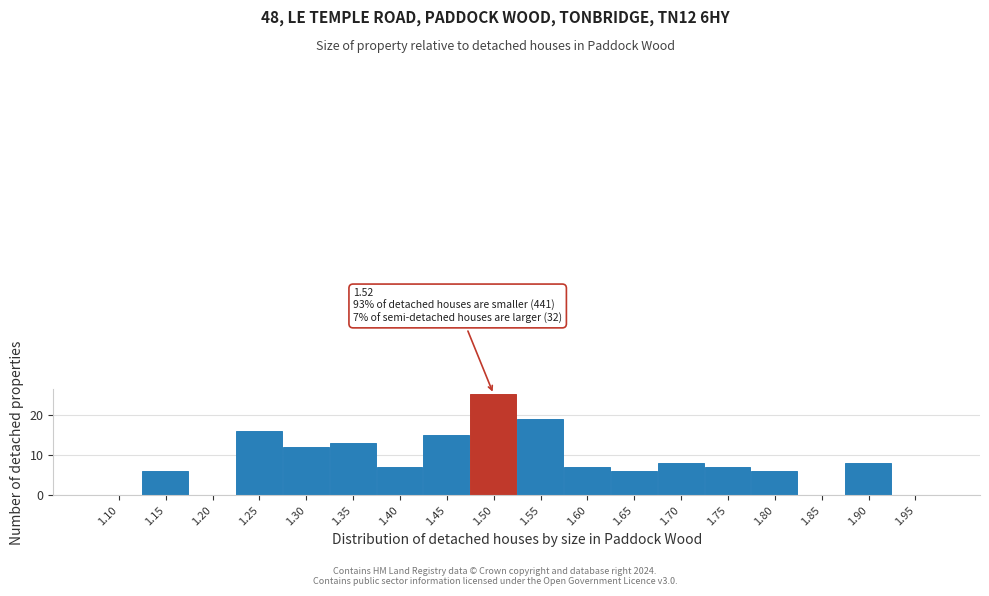

Reading left to right, transcribe all the data shown in this chart.

1.10=0	1.15=6	1.20=0	1.25=16	1.30=12	1.35=13	1.40=7	1.45=15	1.50=25	1.55=19	1.60=7	1.65=6	1.70=8	1.75=7	1.80=6	1.85=0	1.90=8	1.95=0